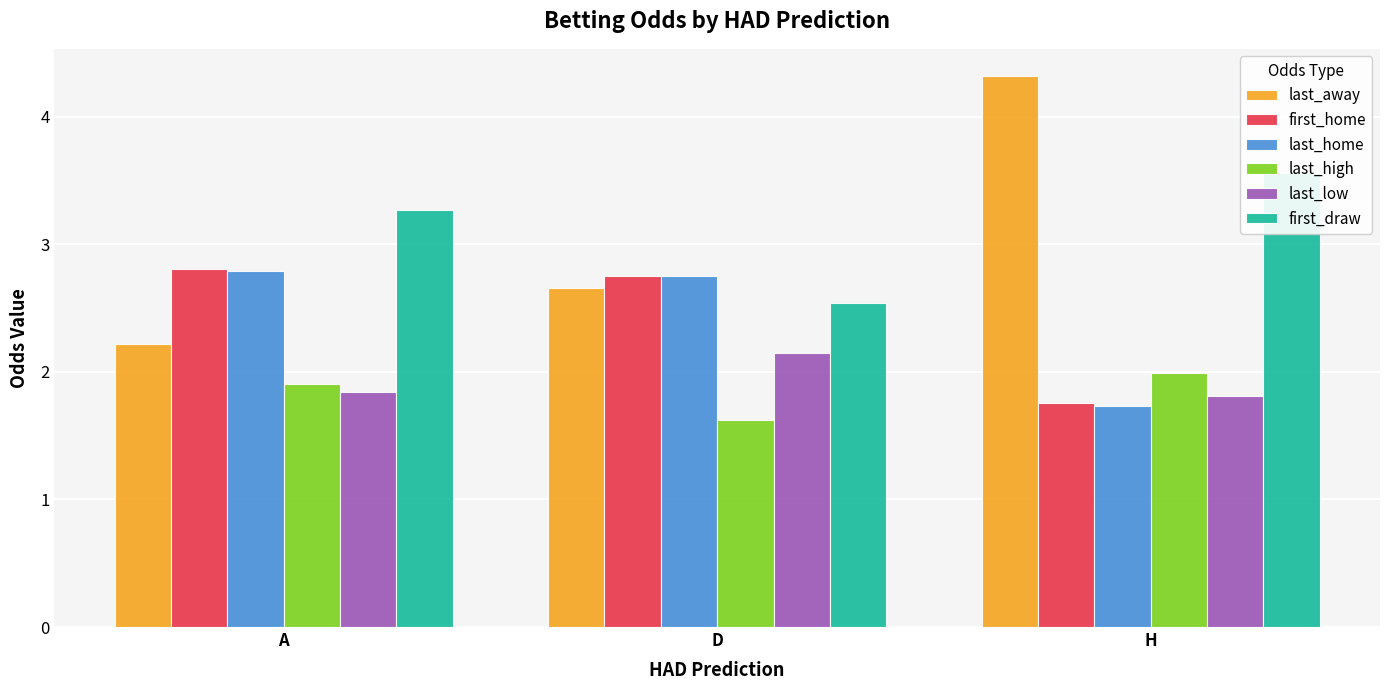

What is the label of the 2nd bar from the left?

D